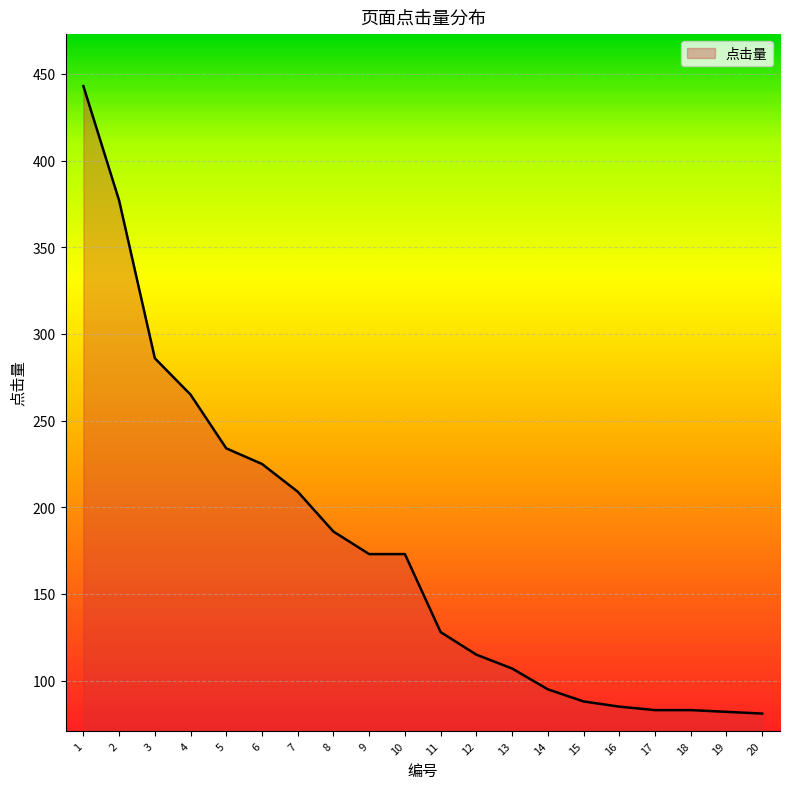

Where does the data first go above 173?

1